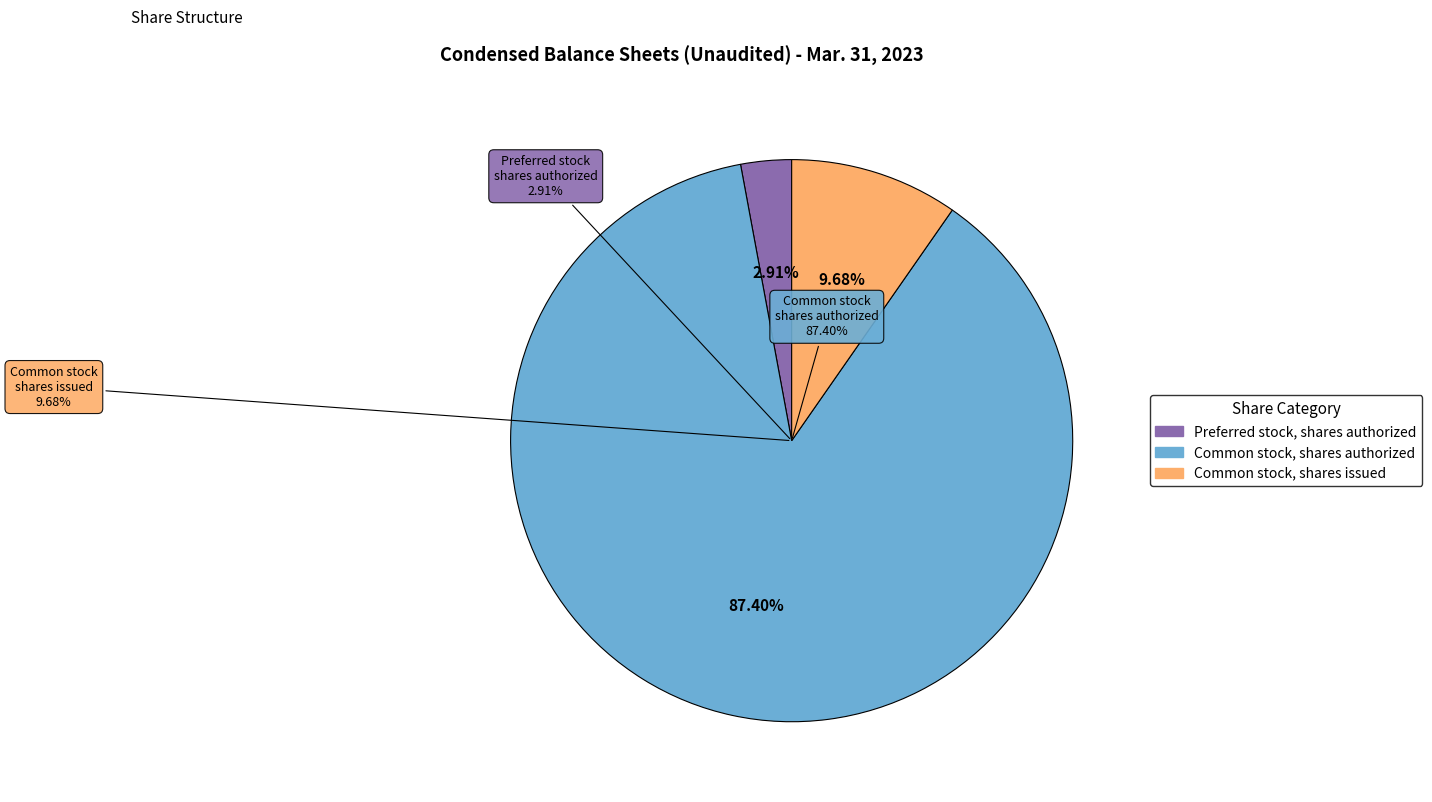

To the nearest percent, what portion does Common stock, shares issued represent?

10%